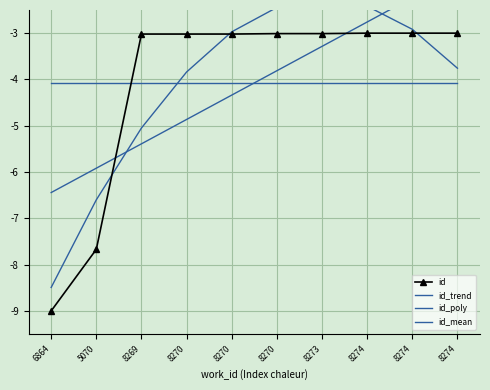

At 8274, list the series in order from largest to smallest.

id_poly, id_trend, id, id_mean